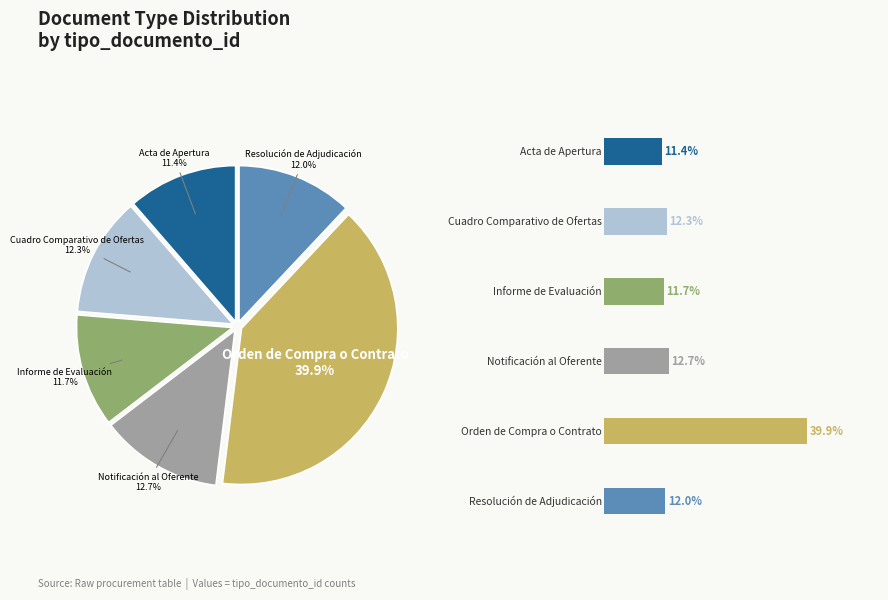

How many segments does this pie chart have?

6